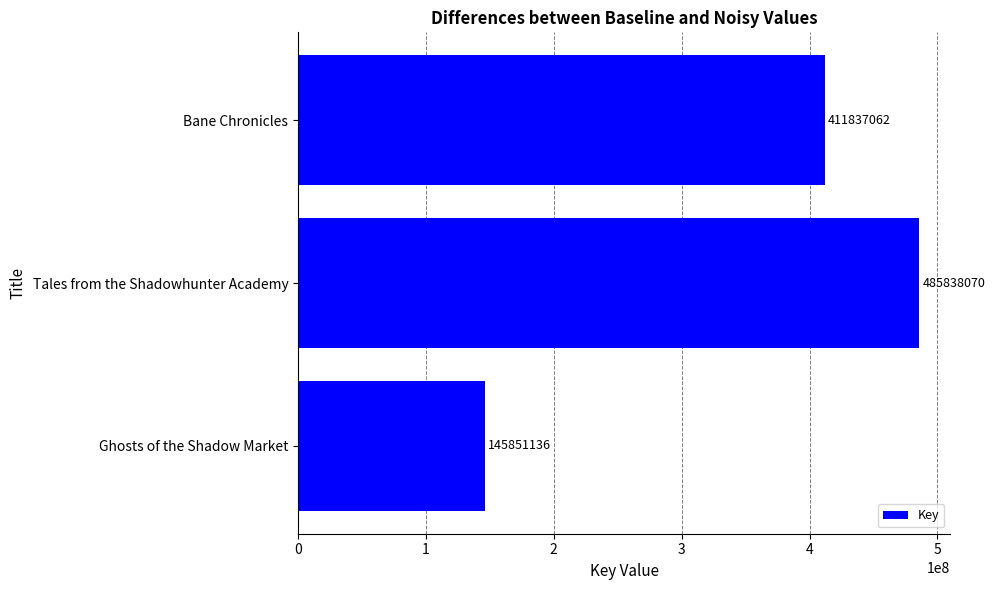

What is the smallest value displayed?

145851136